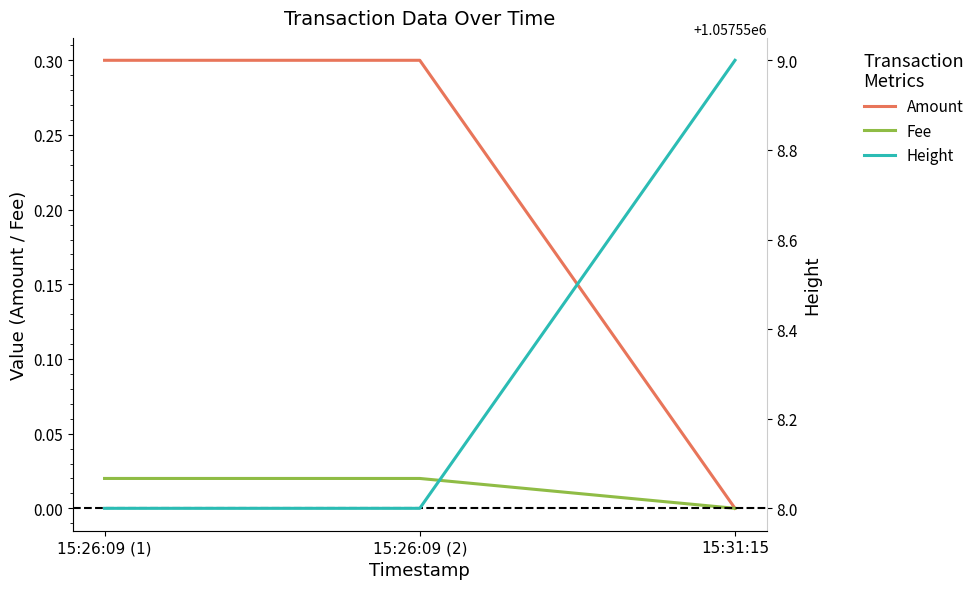

What is the total value across all series at 15:26:09 (1)?

1057558.3